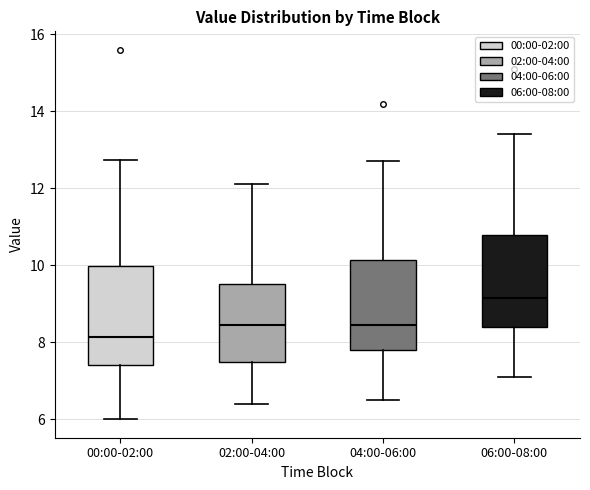

Where is the lower edge of the box for 00:00-02:00 on the y-axis? The values are not printed on the chart, so give them approximately, as read against the axis.

7.4